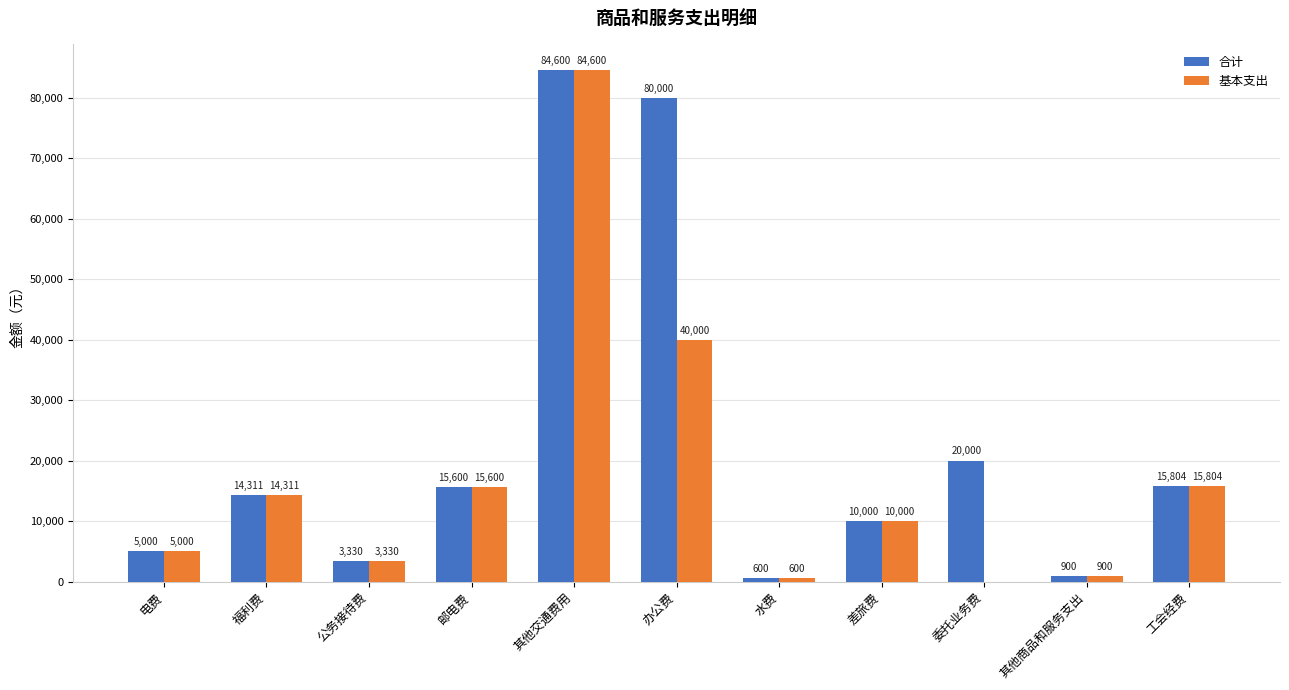

The 合计 series shows 3330.0 at 公务接待费. True or false?

True